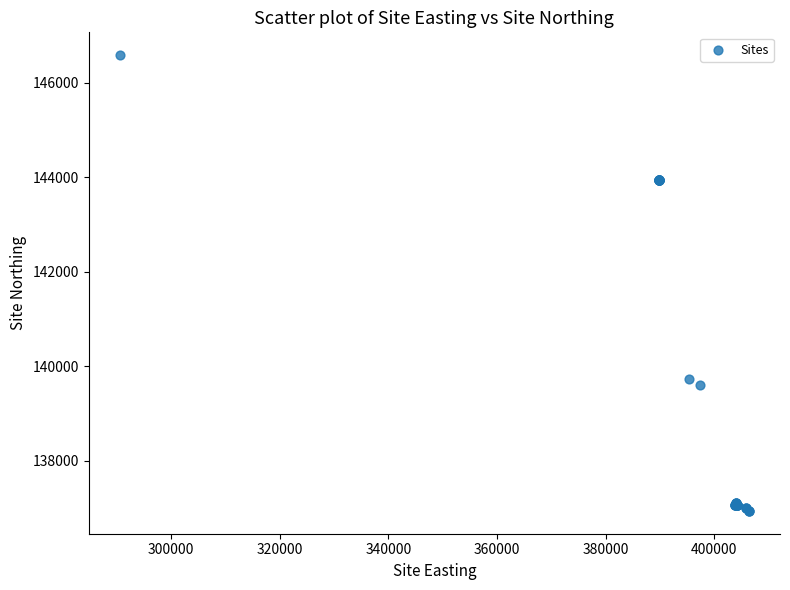

What Y value in the scatter plot is closest to 141757?

139726